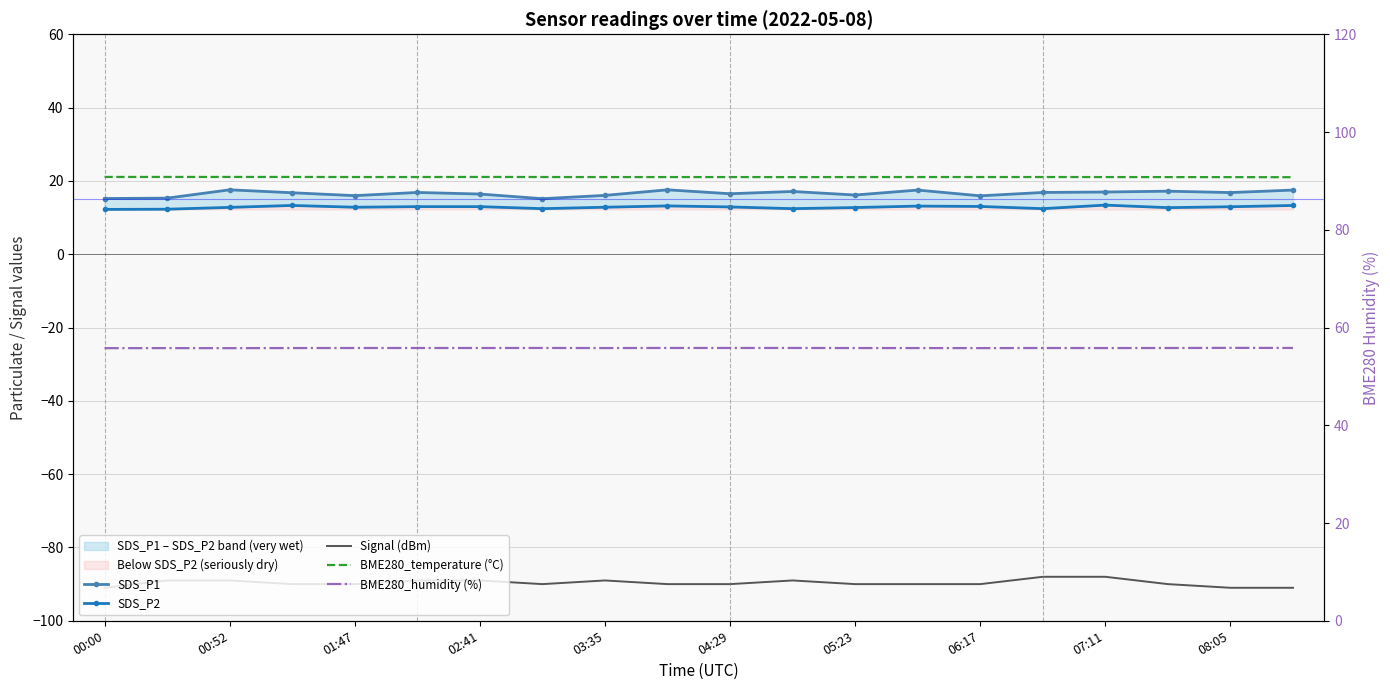

Is the value of SDS_P2 at 00:52 greater than the value of SDS_P1 at 12?

No